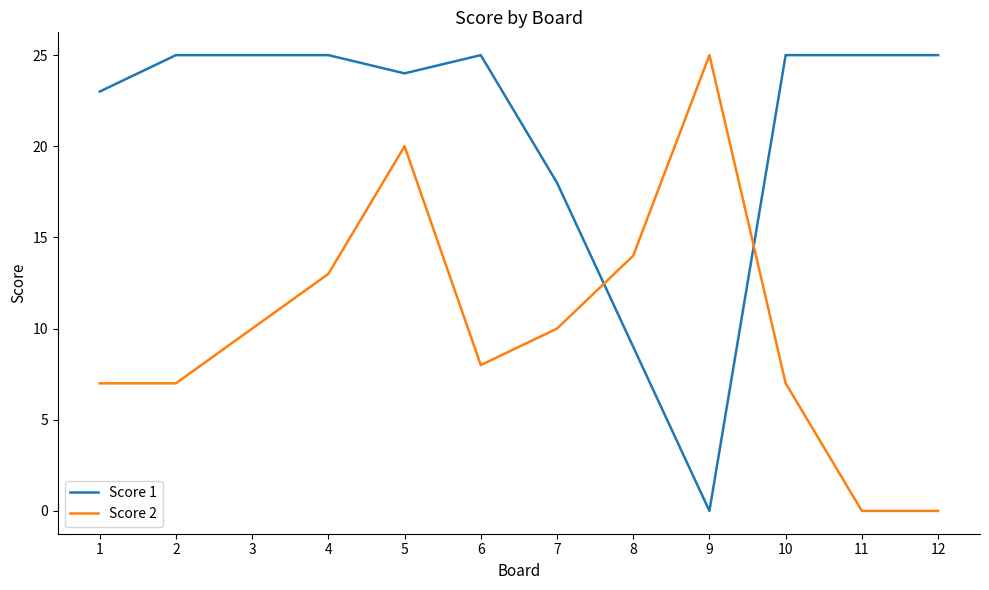

What is the greatest value displayed?

25